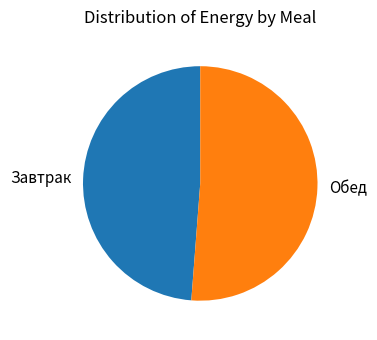

The Завтрак slice represents 49% of the pie. True or false?

True